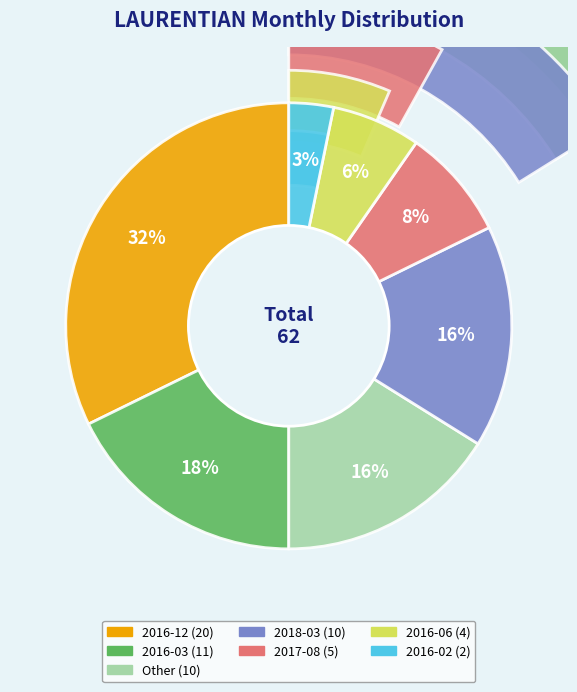

What percentage is the 2016-02 slice, to the nearest percent?

3%